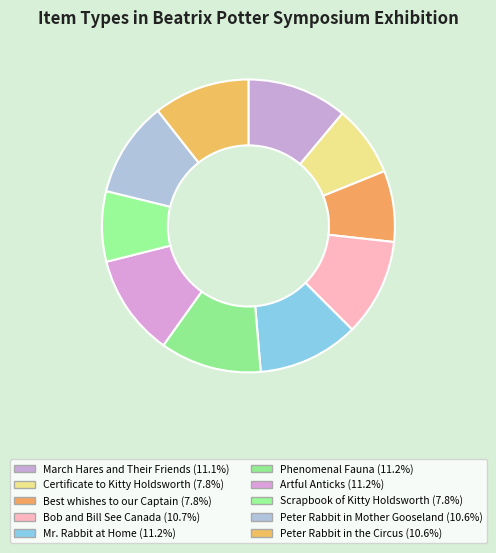

Count the number of slices in the pie.

10